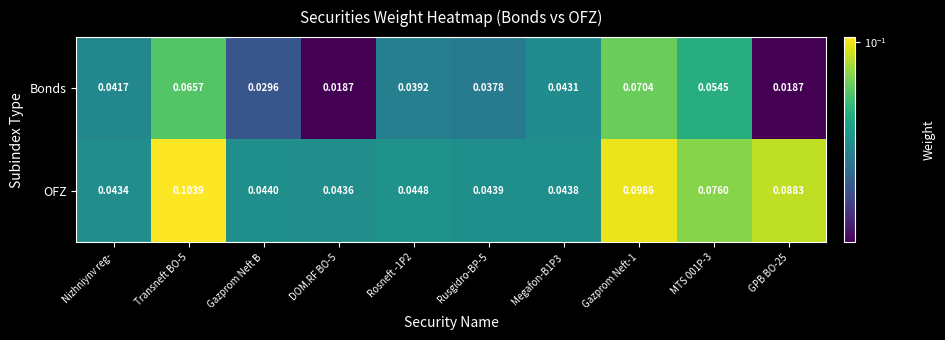

Rank the series by their maximum value, from highest to lowest.

OFZ, Bonds